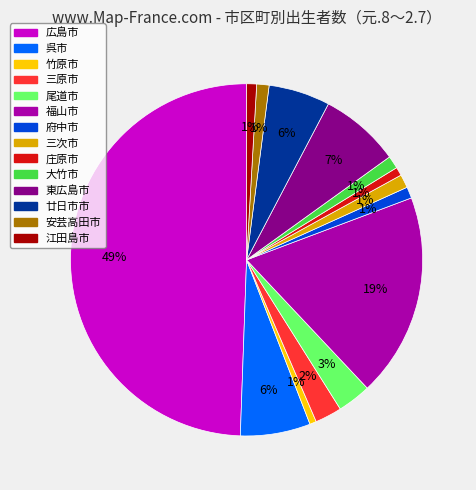

Which slice is the largest?

広島市